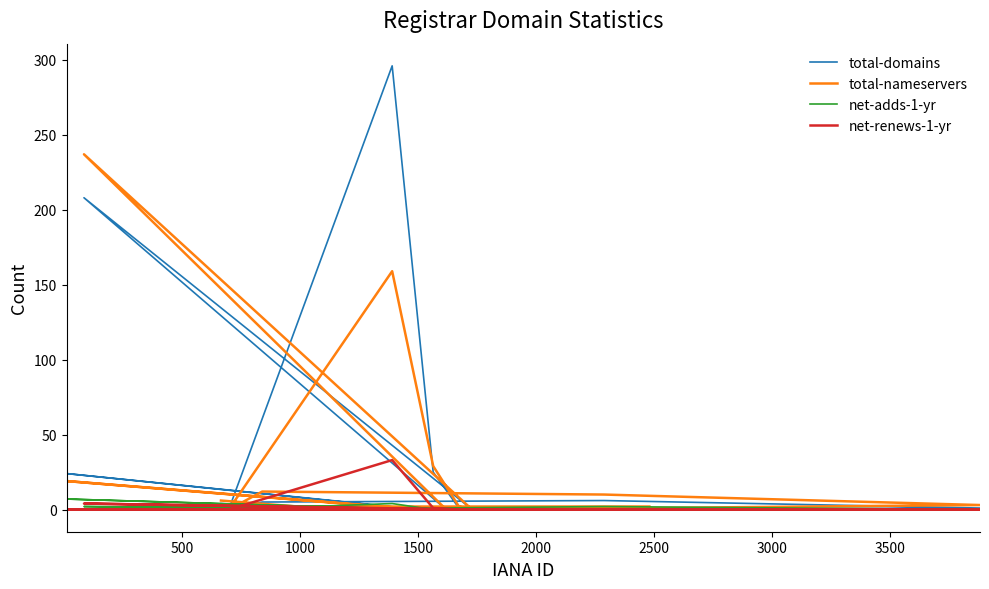

Reading left to right, transcribe all the data shown in this chart.

total-domains: 0	1	2	0	24	0	0	0	1	6	5	0	296	25	1	0	208	0	0	4
total-nameservers: 0	2	2	0	19	0	0	0	3	10	12	0	159	29	2	0	237	0	0	6
net-adds-1-yr: 0	0	0	0	7	0	0	0	0	2	0	0	4	0	0	0	2	0	0	0
net-renews-1-yr: 0	0	0	0	0	0	0	0	0	0	0	0	33	1	0	0	4	0	0	0